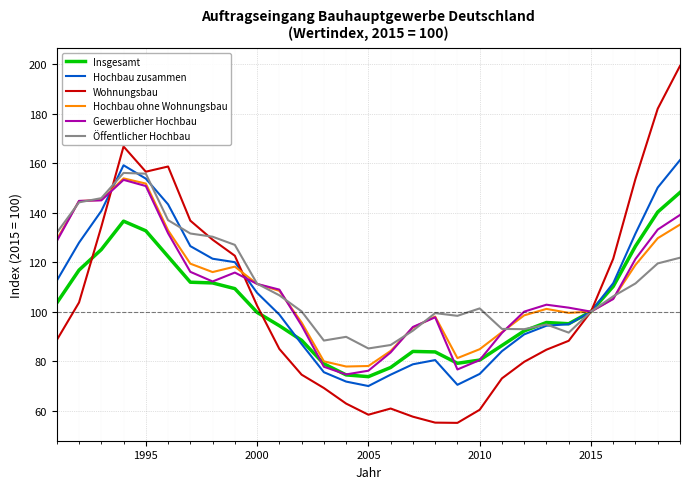

How many lines are shown in the chart?

6